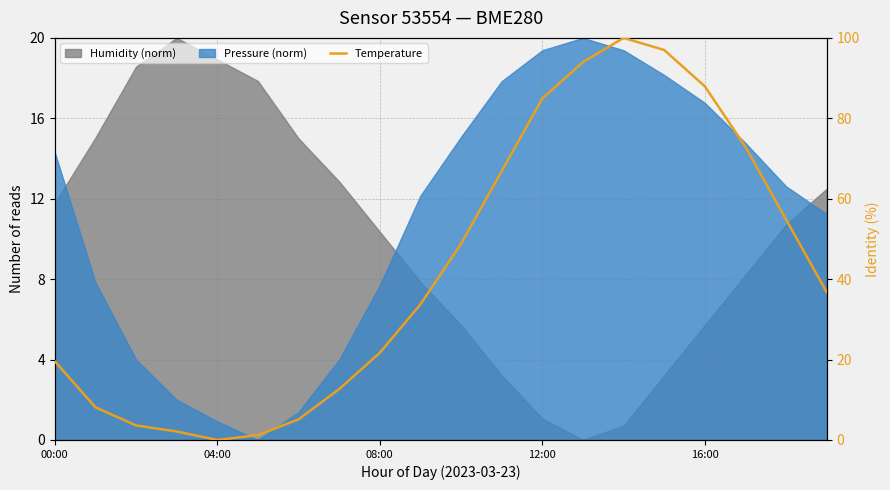

What is the change in value from 00:00 to 04:00?

-19.6